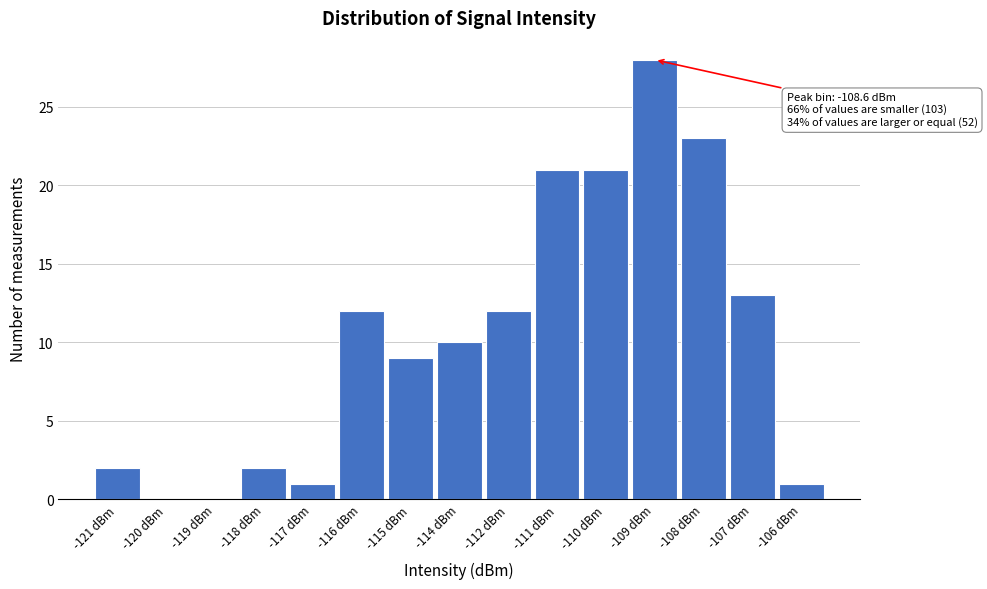

Reading left to right, extract all data points from this chart.

-121 dBm=2	-120 dBm=0	-119 dBm=0	-118 dBm=2	-117 dBm=1	-116 dBm=12	-115 dBm=9	-114 dBm=10	-112 dBm=12	-111 dBm=21	-110 dBm=21	-109 dBm=28	-108 dBm=23	-107 dBm=13	-106 dBm=1